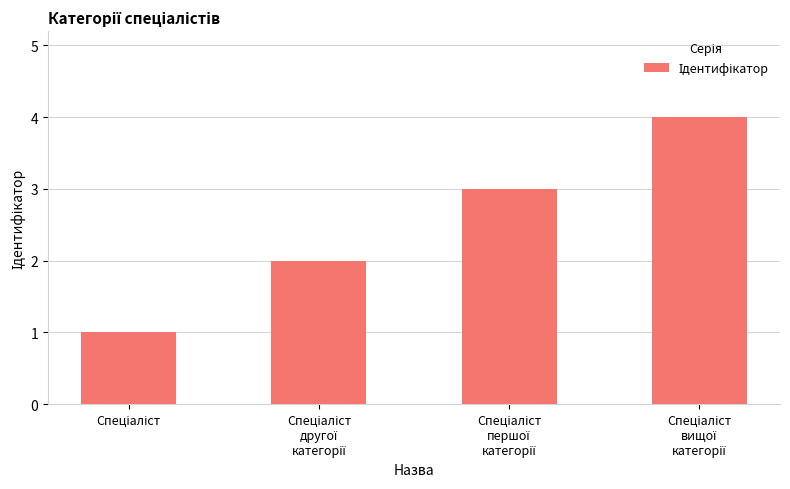

How many values are between 2 and 4?

3